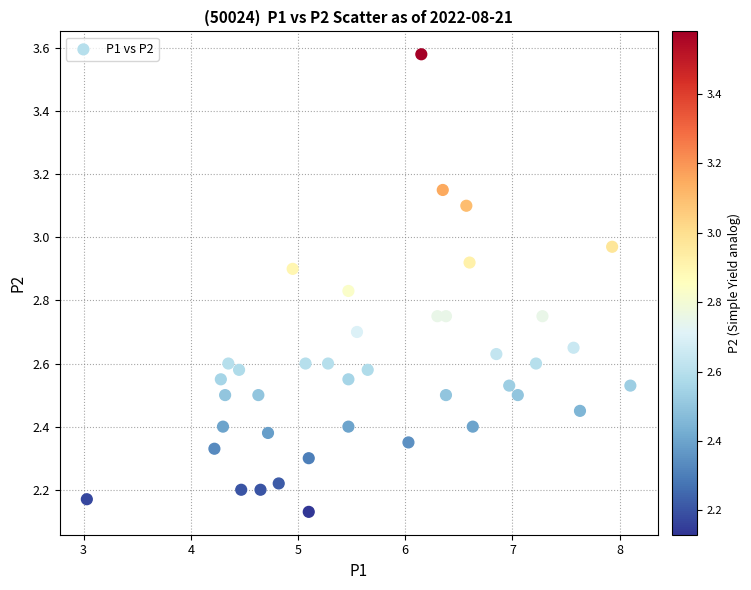

What is the range of X values (max minus min)?

5.1